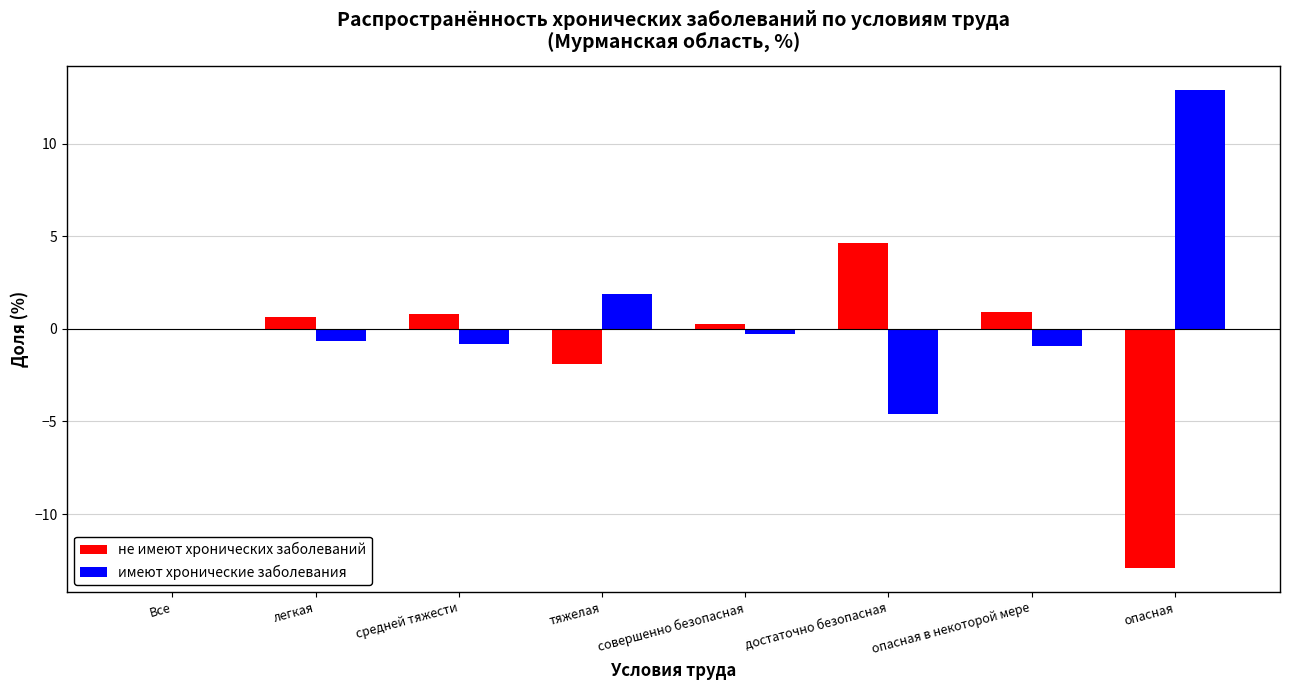

Is the value of имеют хронические заболевания at опасная greater than the value of не имеют хронических заболеваний at опасная?

Yes